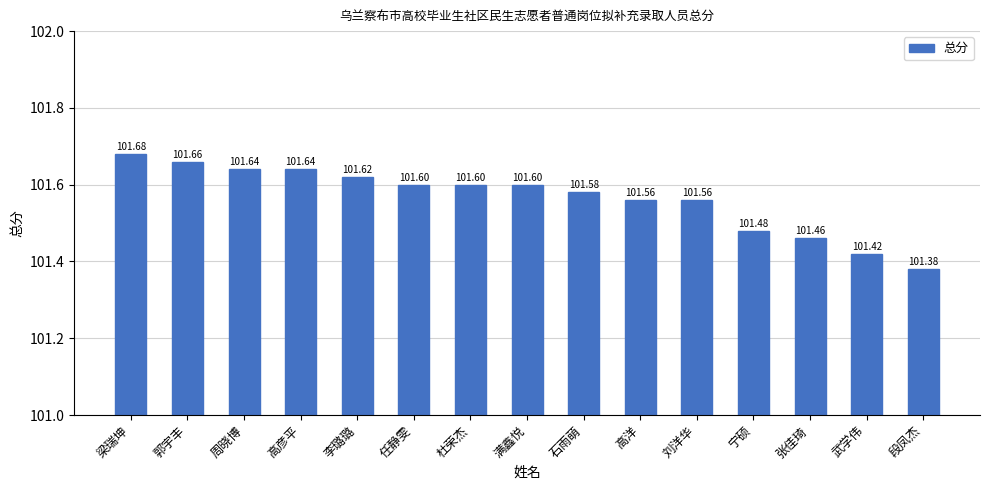

The value at 段凤杰 is 101.4. True or false?

True